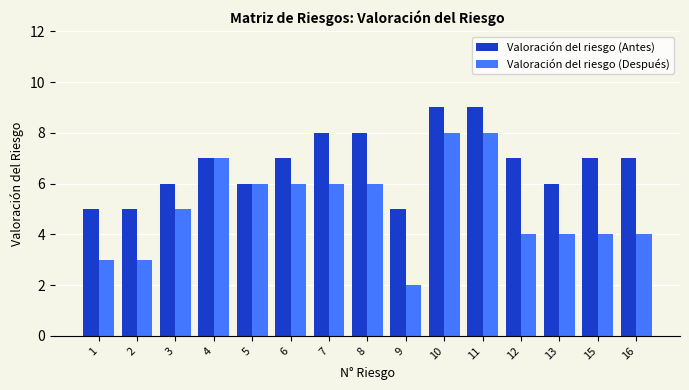

Reading left to right, transcribe all the data shown in this chart.

Valoración del riesgo (Antes): 1=5	2=5	3=6	4=7	5=6	6=7	7=8	8=8	9=5	10=9	11=9	12=7	13=6	15=7	16=7
Valoración del riesgo (Después): 1=3	2=3	3=5	4=7	5=6	6=6	7=6	8=6	9=2	10=8	11=8	12=4	13=4	15=4	16=4